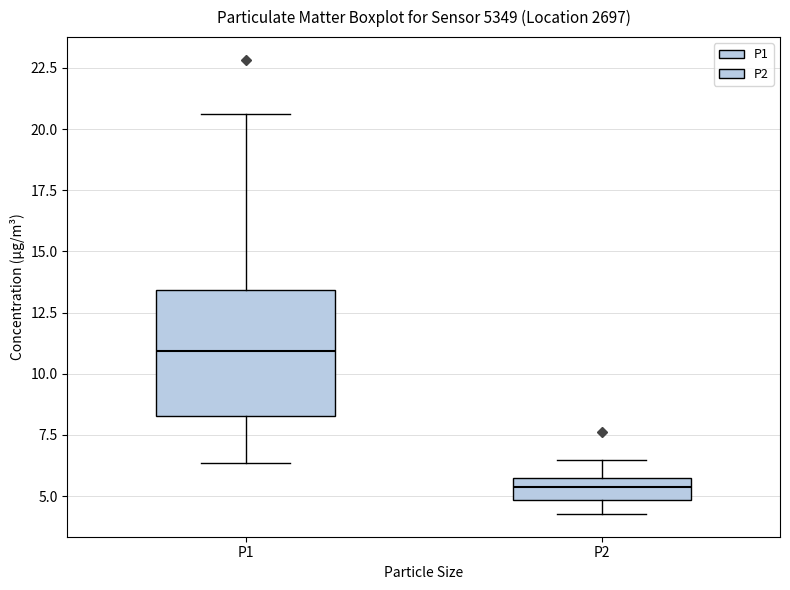

Comparing the boxes themselves (not the whiskers), which one is the tallest?

P1